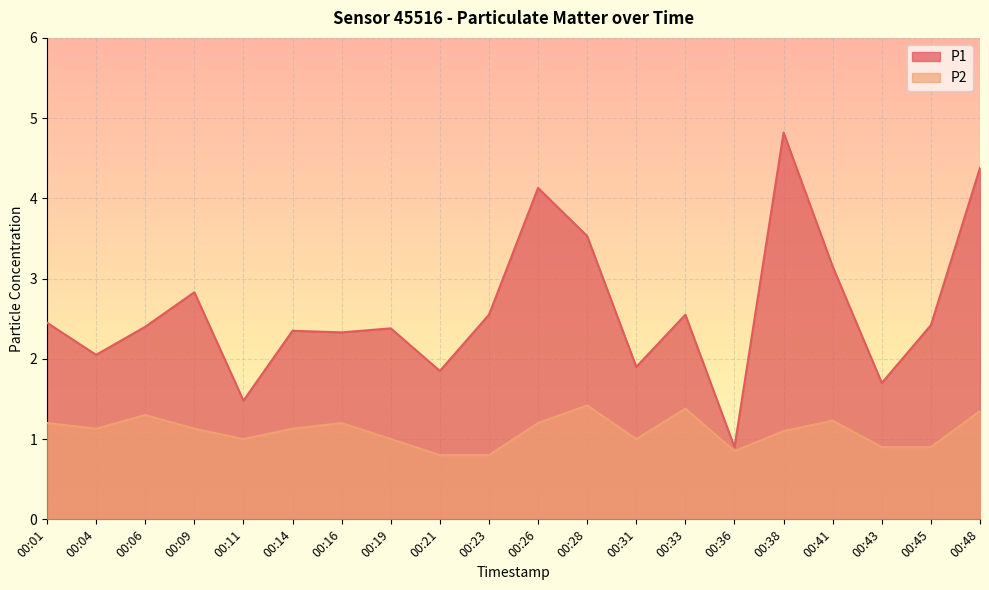

Which has a higher value, 00:43 or 00:41?

00:41